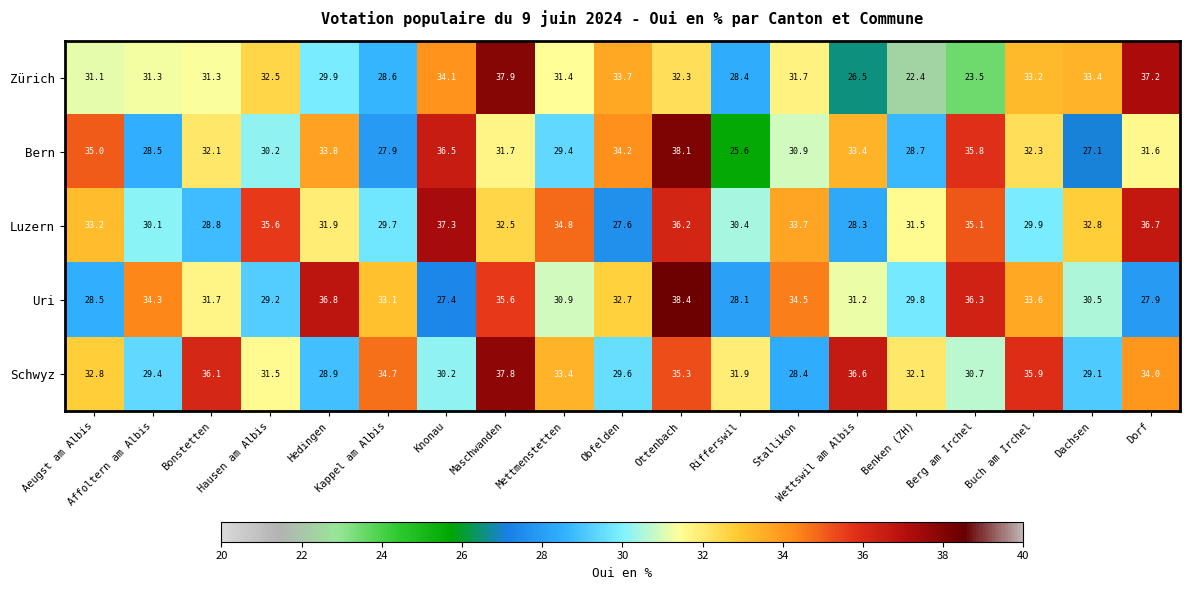

List the series in order of their peak value, highest first.

Uri, Bern, Zürich, Schwyz, Luzern